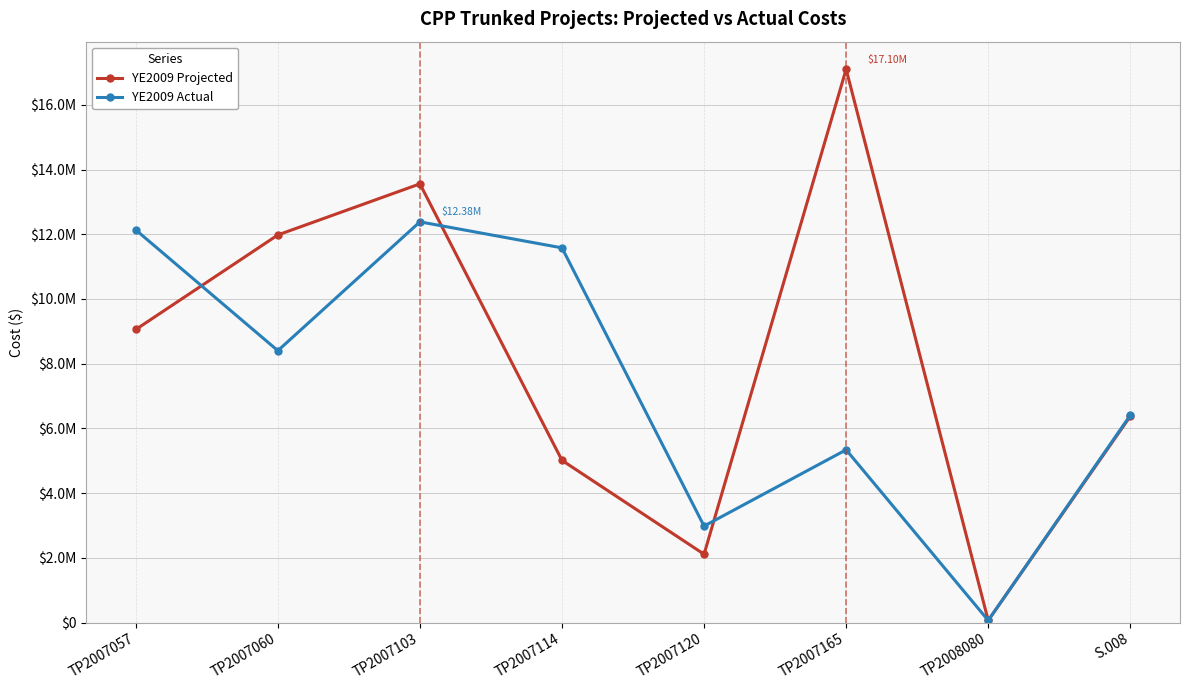

The YE2009 Actual series shows 8809835 at TP2007165. True or false?

False